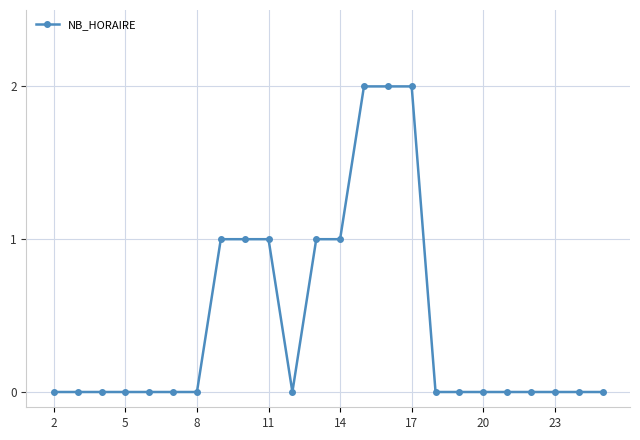

What is the sum of all values?

11